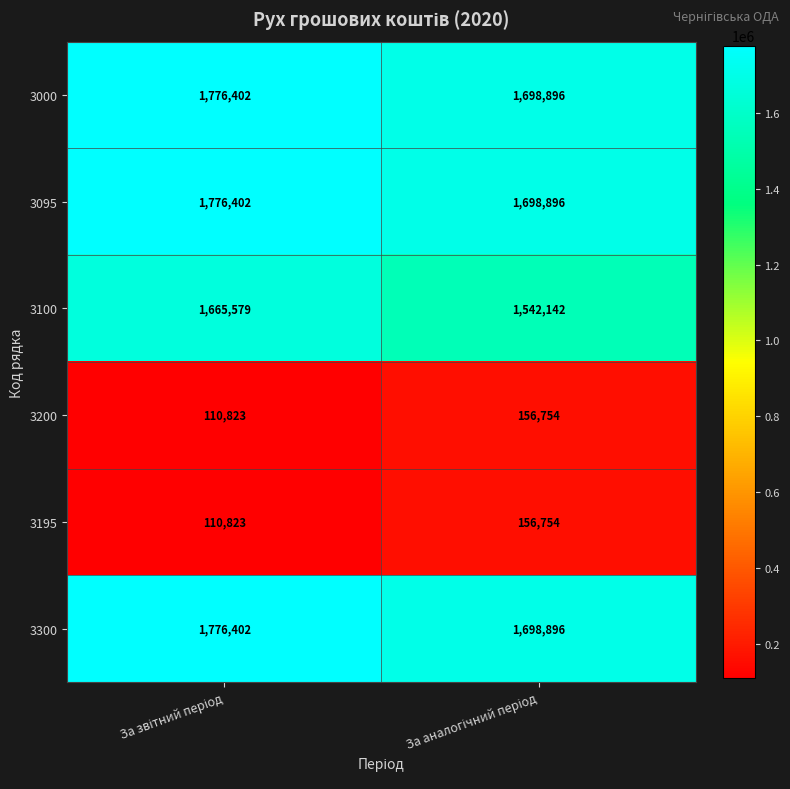

What is the difference between the maximum and minimum values in the 3300 series?

77506